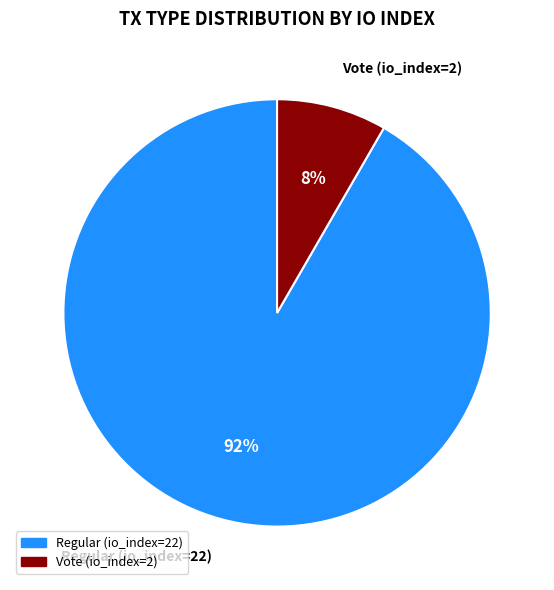

Do Regular (io_index=22) and Vote (io_index=2) together represent more than half of the pie?

Yes